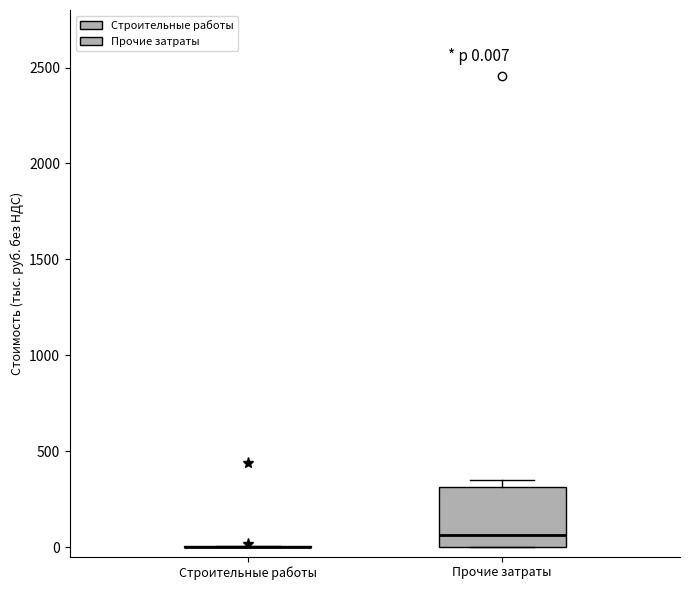

Comparing the boxes themselves (not the whiskers), which one is the tallest?

Прочие затраты